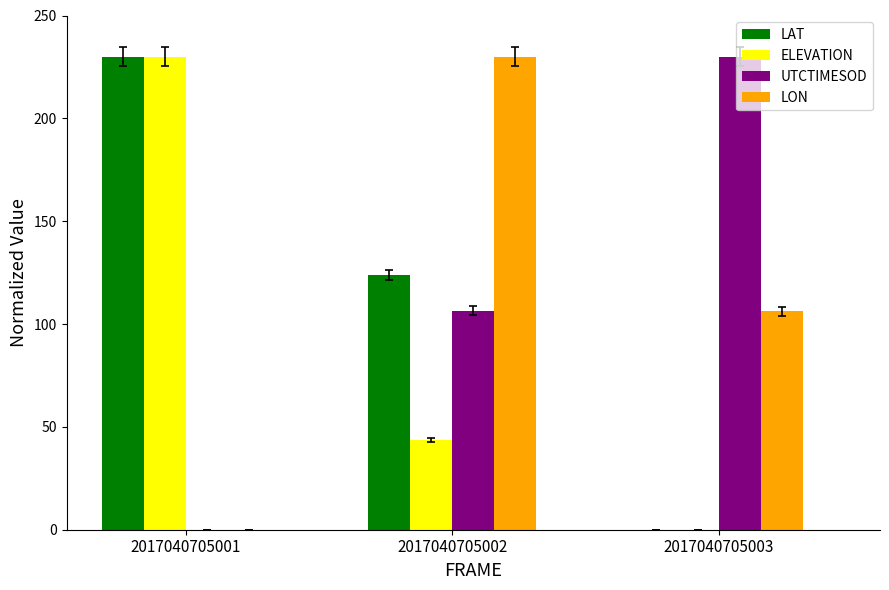

Count the number of categories in the chart.

3